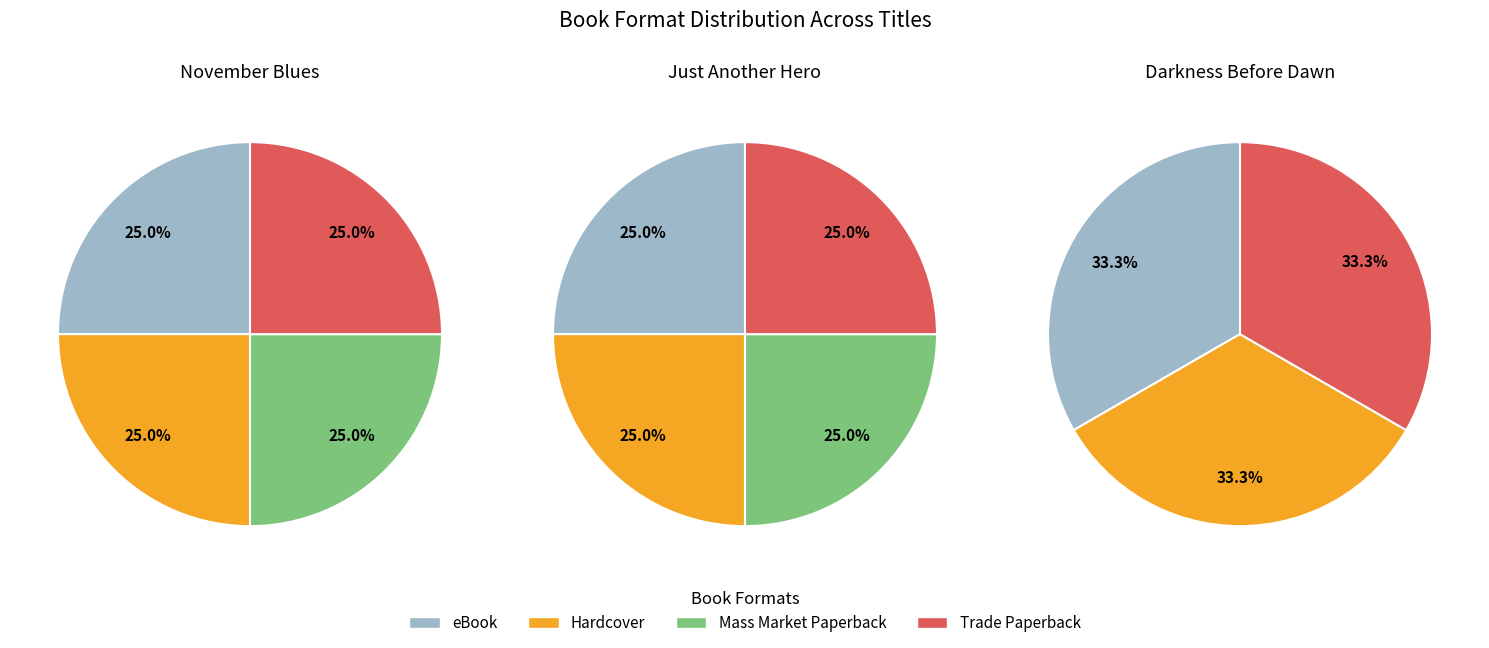

Is there a majority slice in this chart?

No